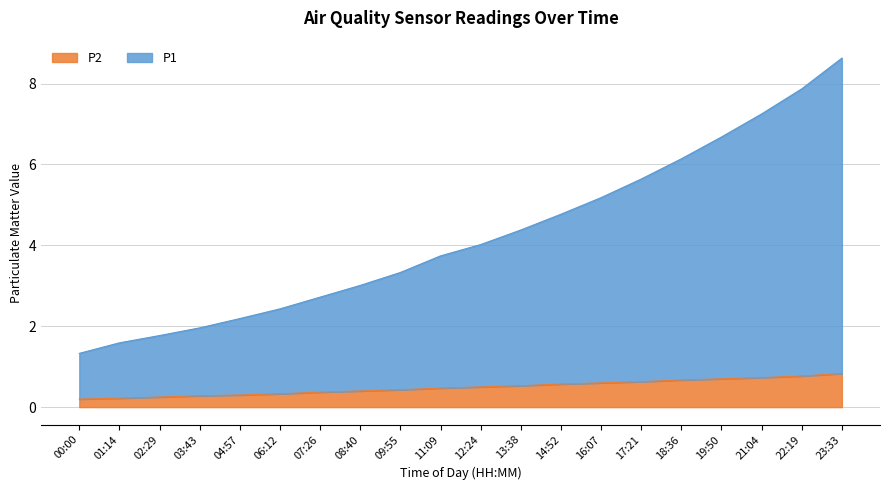

How many data points in P1 are less than 4?

10